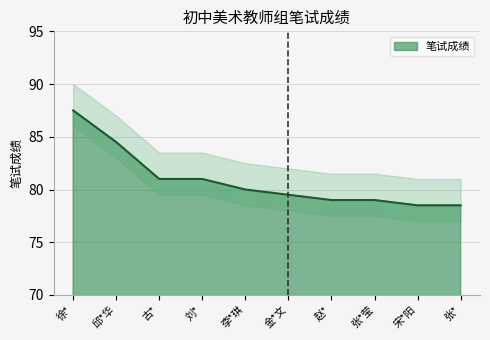

Reading left to right, transcribe all the data shown in this chart.

徐*=87.5	邱*华=84.5	古*=81.0	刘*=81.0	李*琪=80.0	金*文=79.5	赵*=79.0	张*莹=79.0	宋*阳=78.5	张*=78.5